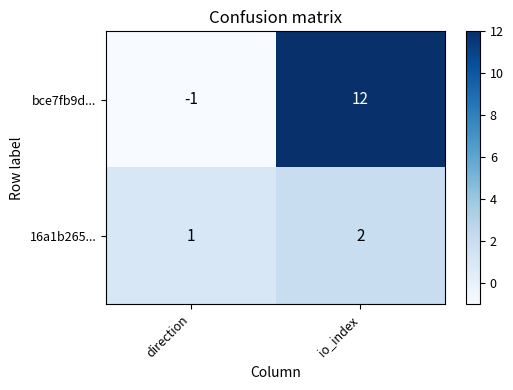

Reading left to right, list all the values displayed in this chart.

bce7fb9d...: -1	12
16a1b265...: 1	2